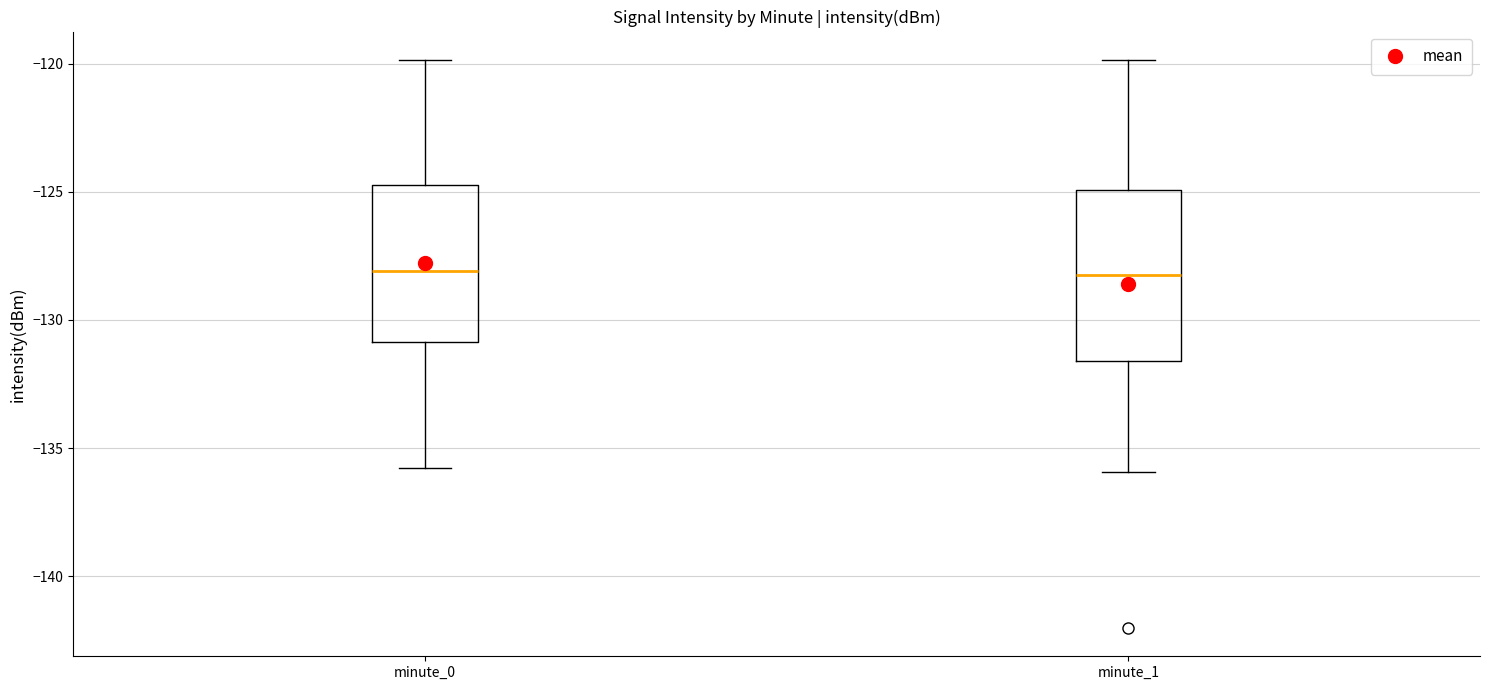

Reading left to right, read every box against the y-axis: the position of its median line, the range the box covers, and the ends of its whiskers. The values are not printed on the chart, so give them approximately, as read against the axis.

minute_0: median -128.0, box -131.0 to -124.5, whiskers -136.0 to -120.0
minute_1: median -128.5, box -131.5 to -125.0, whiskers -136.0 to -120.0